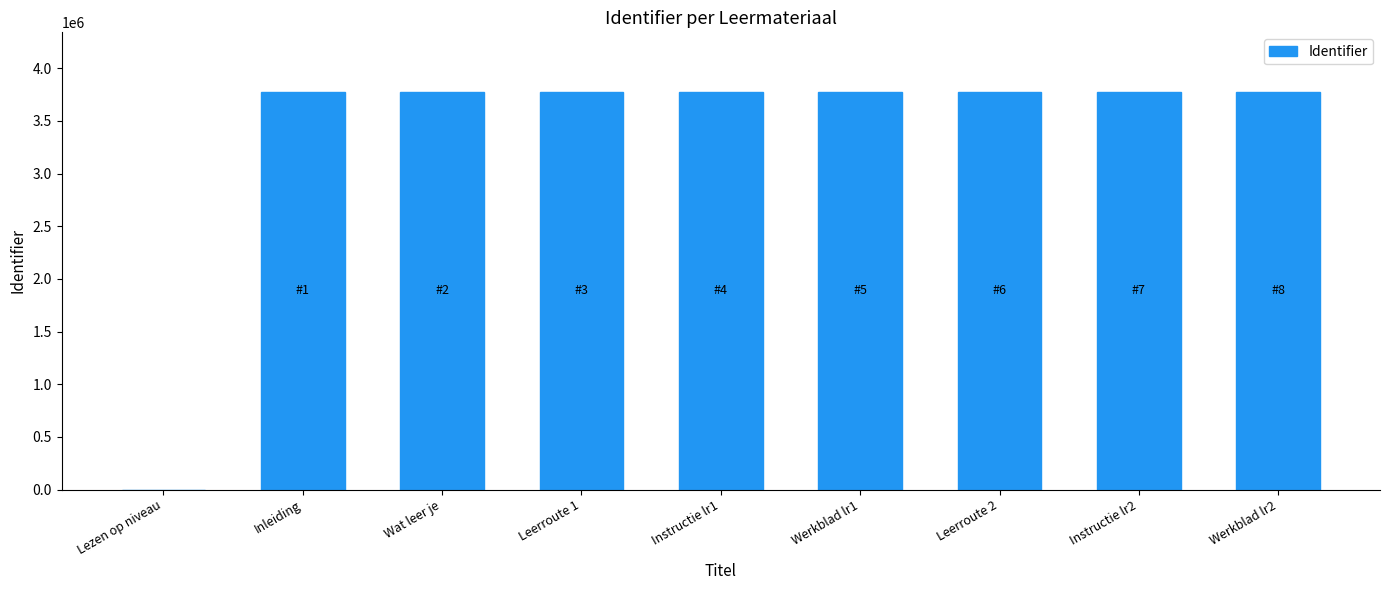

At which label is the value closest to 1887700?

Inleiding